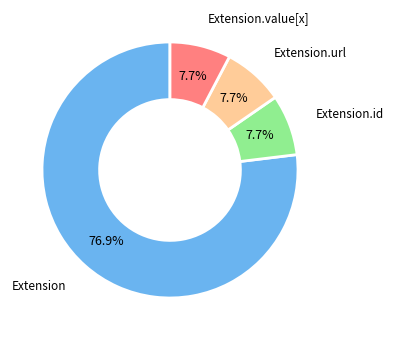

Which slice is the largest?

Extension